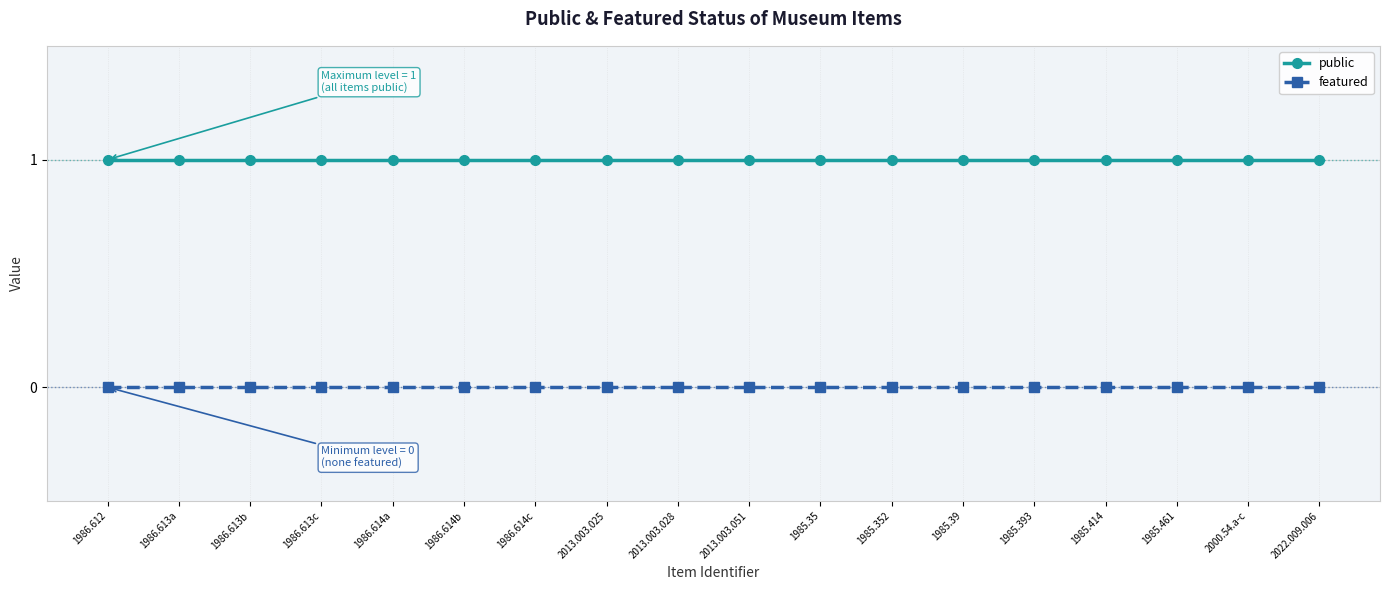

What is the sum of the public values at 1986.613b and 1986.612?

2